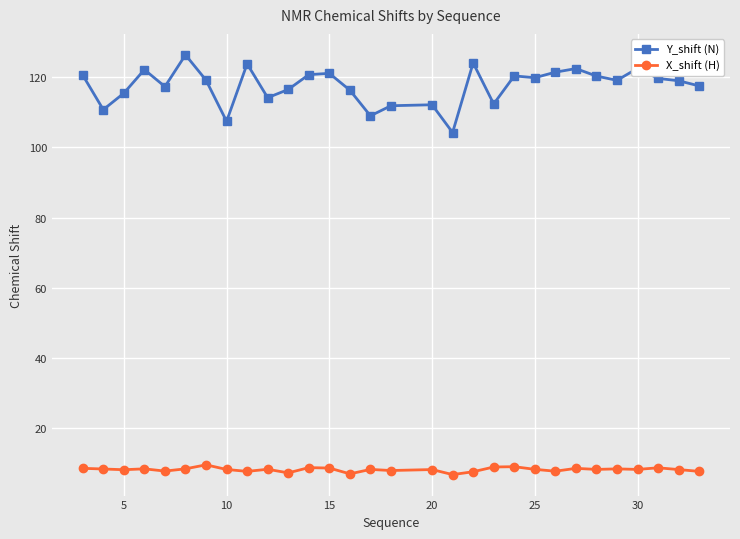

True or false: Y_shift (N) and X_shift (H) cross at least once.

False